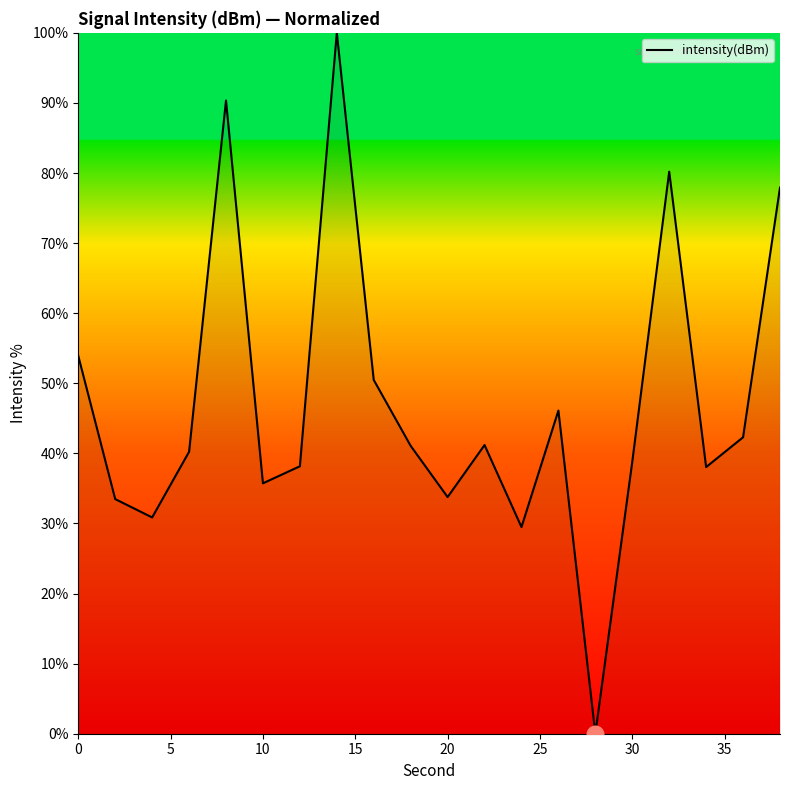

True or false: there are more than 2 points higher than both neighbors.

True